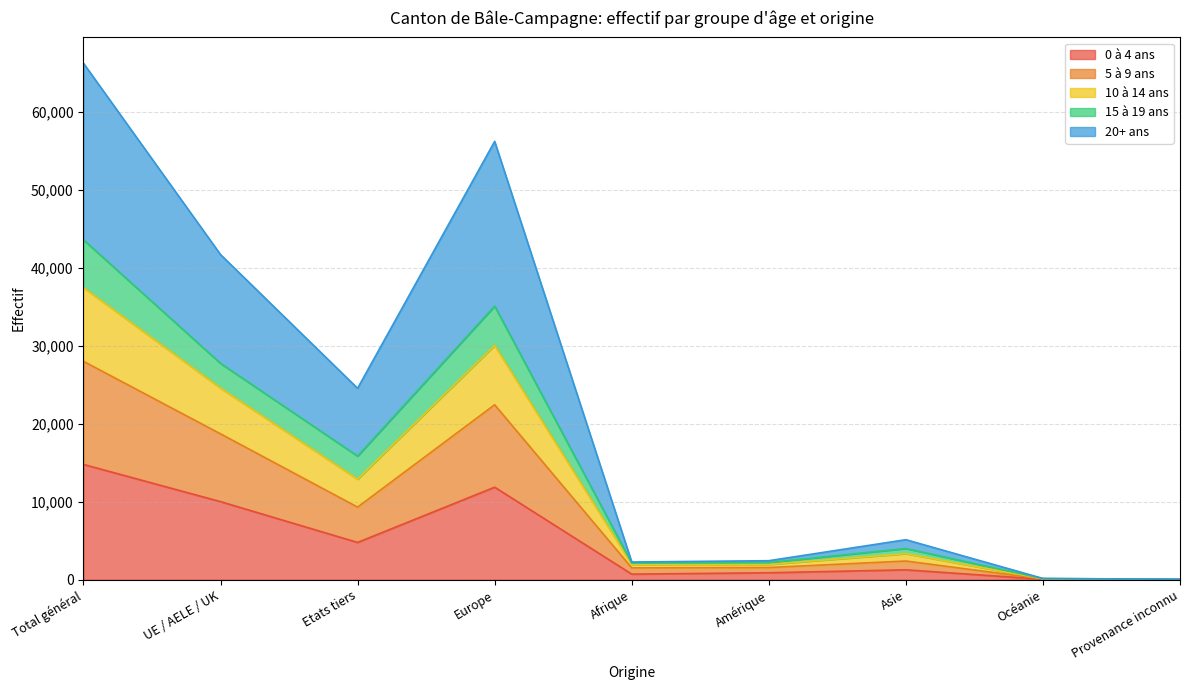

What is the total value across all series at Etats tiers?

24547